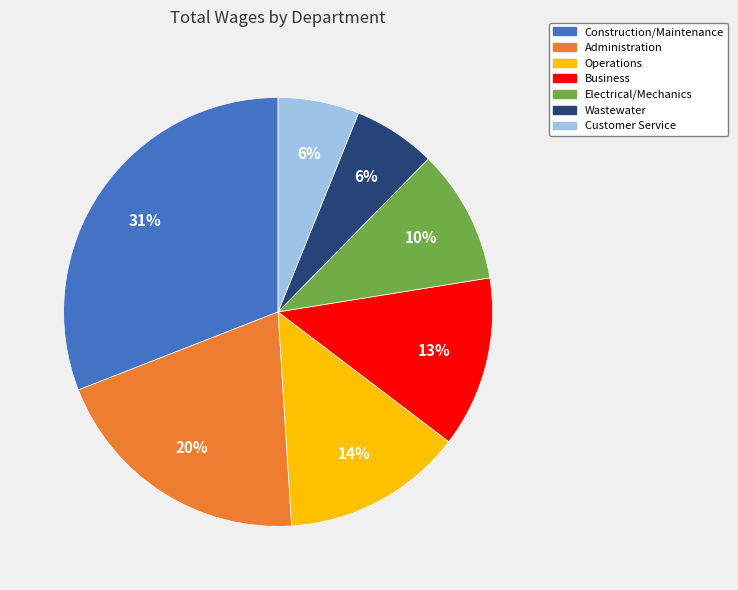

Between Customer Service and Electrical/Mechanics, which is larger?

Electrical/Mechanics